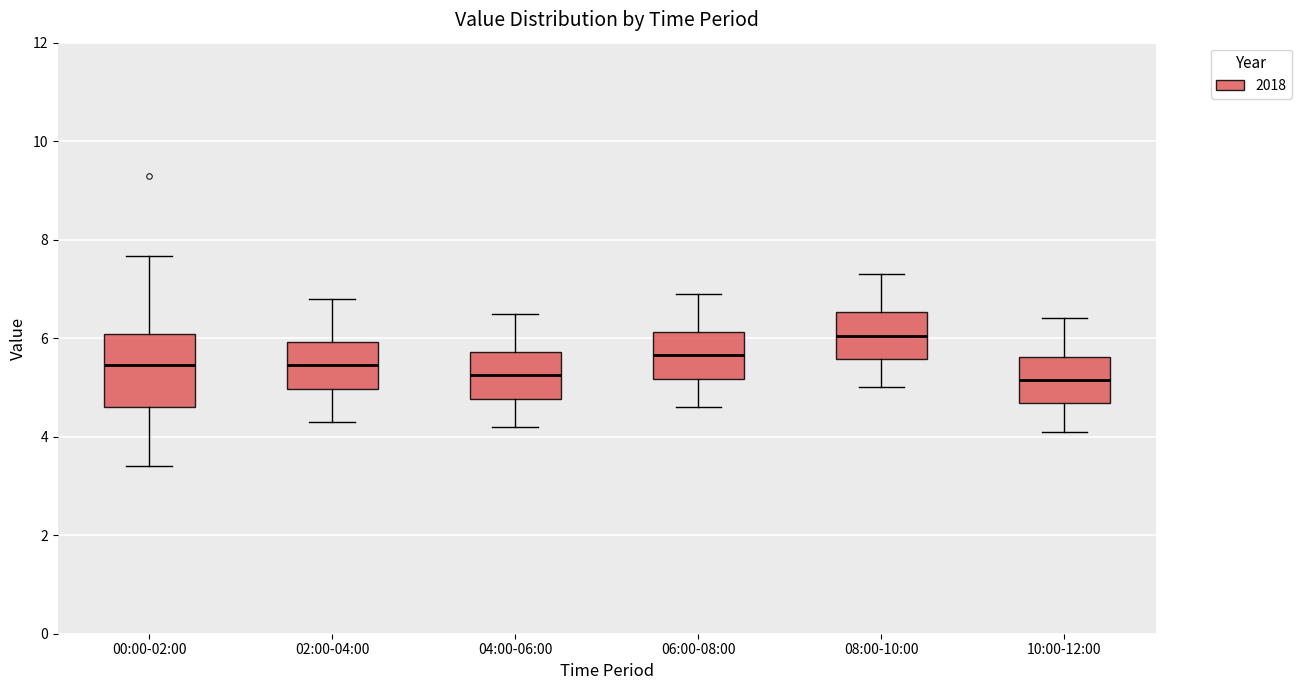

Reading left to right, read every box against the y-axis: the position of its median line, the range the box covers, and the ends of its whiskers. The values are not printed on the chart, so give them approximately, as read against the axis.

00:00-02:00: median 5.4, box 4.6 to 6.0, whiskers 3.4 to 7.6
02:00-04:00: median 5.4, box 5.0 to 6.0, whiskers 4.4 to 6.8
04:00-06:00: median 5.2, box 4.8 to 5.8, whiskers 4.2 to 6.6
06:00-08:00: median 5.6, box 5.2 to 6.2, whiskers 4.6 to 7.0
08:00-10:00: median 6.0, box 5.6 to 6.6, whiskers 5.0 to 7.4
10:00-12:00: median 5.2, box 4.6 to 5.6, whiskers 4.2 to 6.4